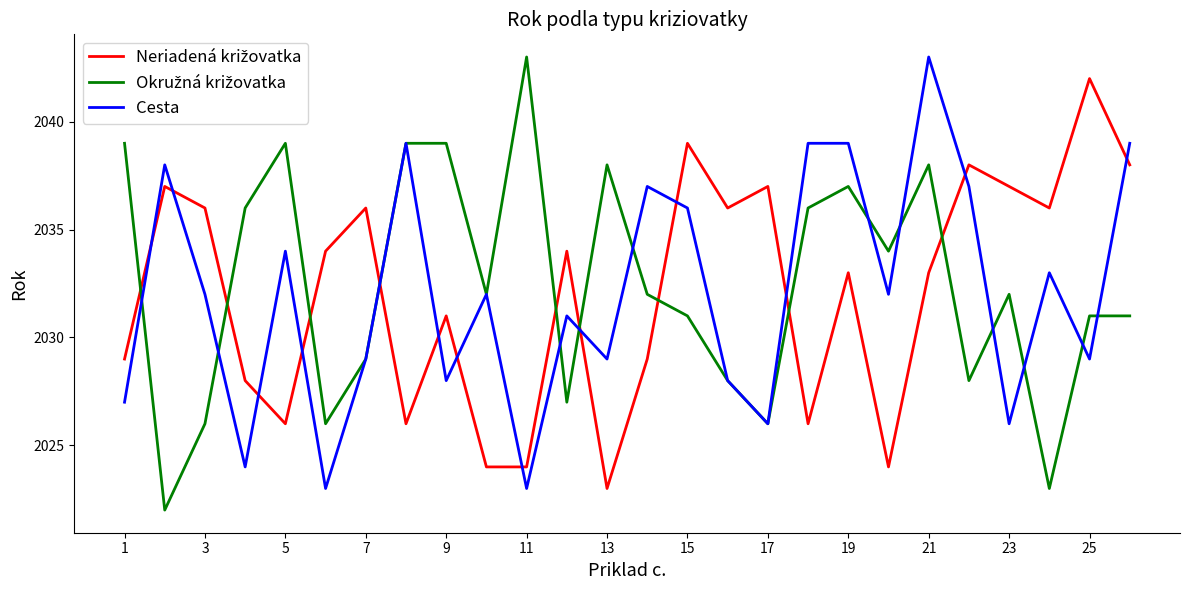

What is the maximum value shown in the chart?

2043